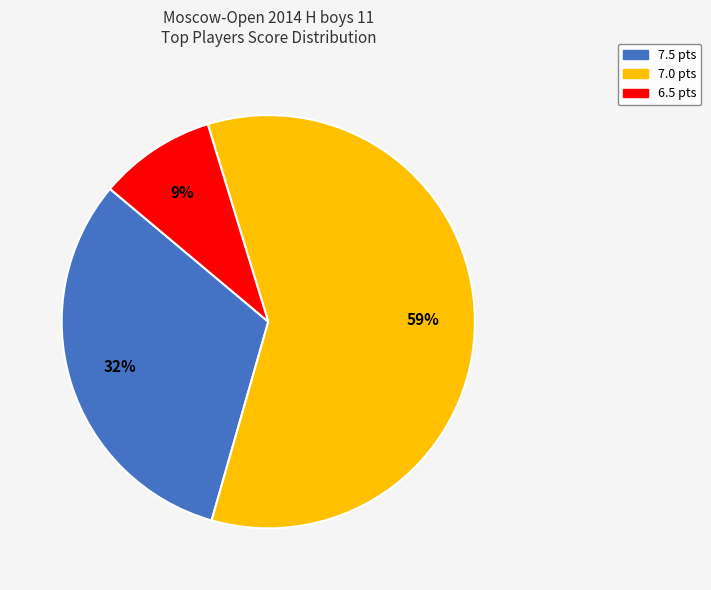

To the nearest percent, what is the difference between the largest and smallest slice percentages?

50%